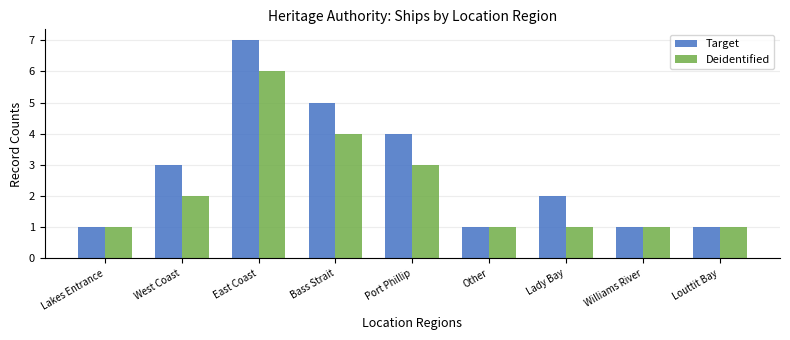

At which label is Target closest to 4?

Port Phillip